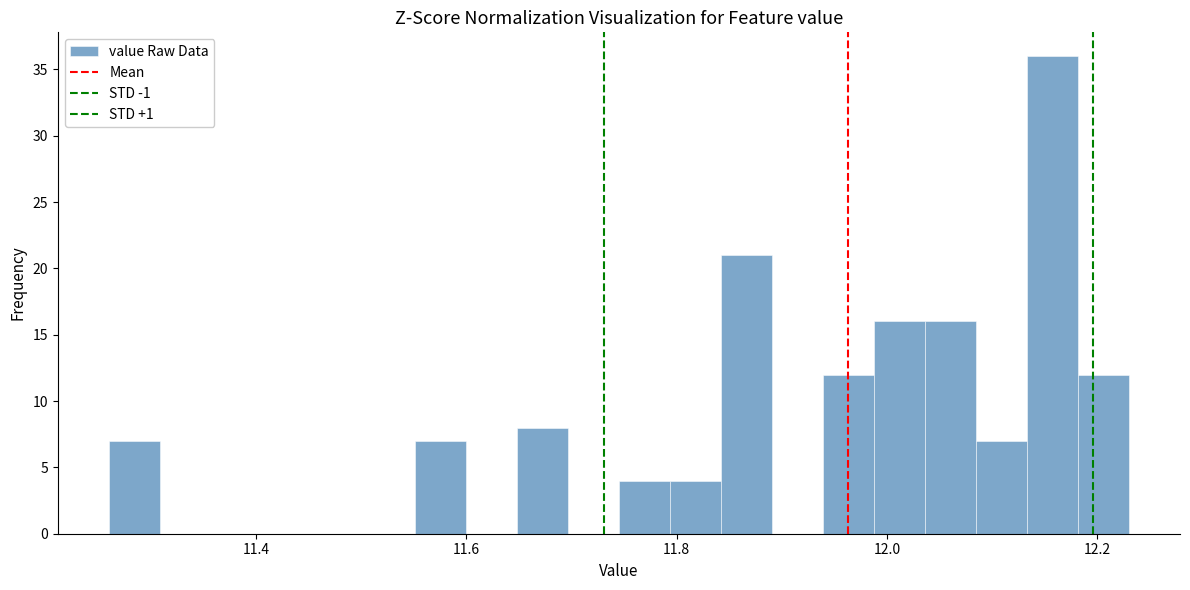

Around what value on the x-axis is the tallest bar? Give the approximate position of its centre, as read against the axis.

12.16